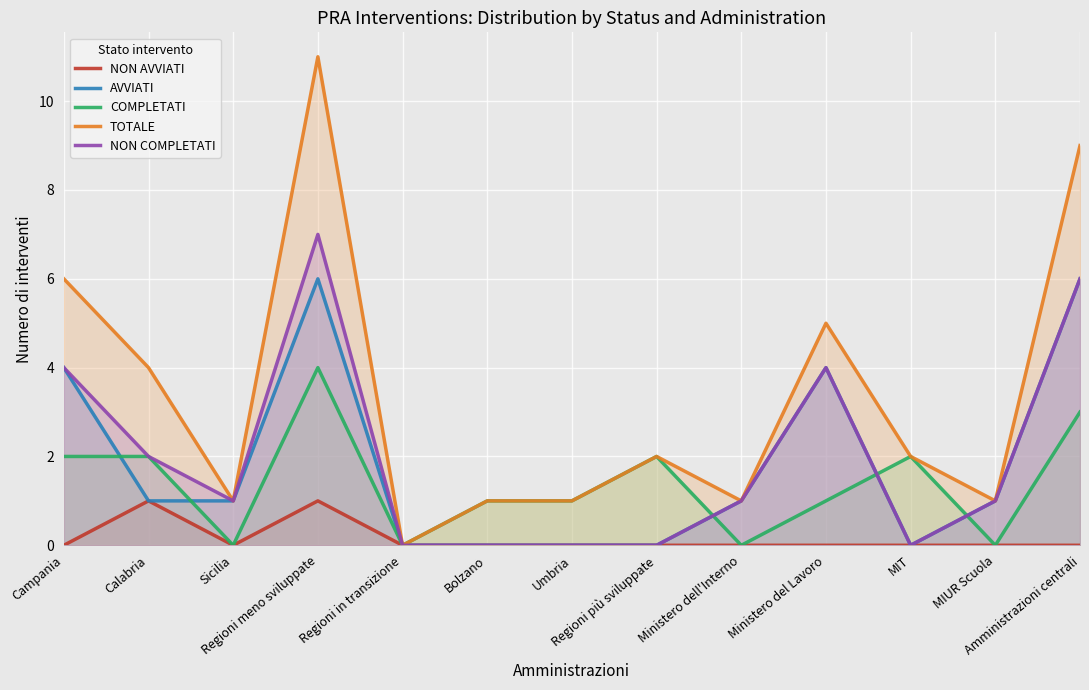

How many interior local peaks does the AVVIATI series have?

2